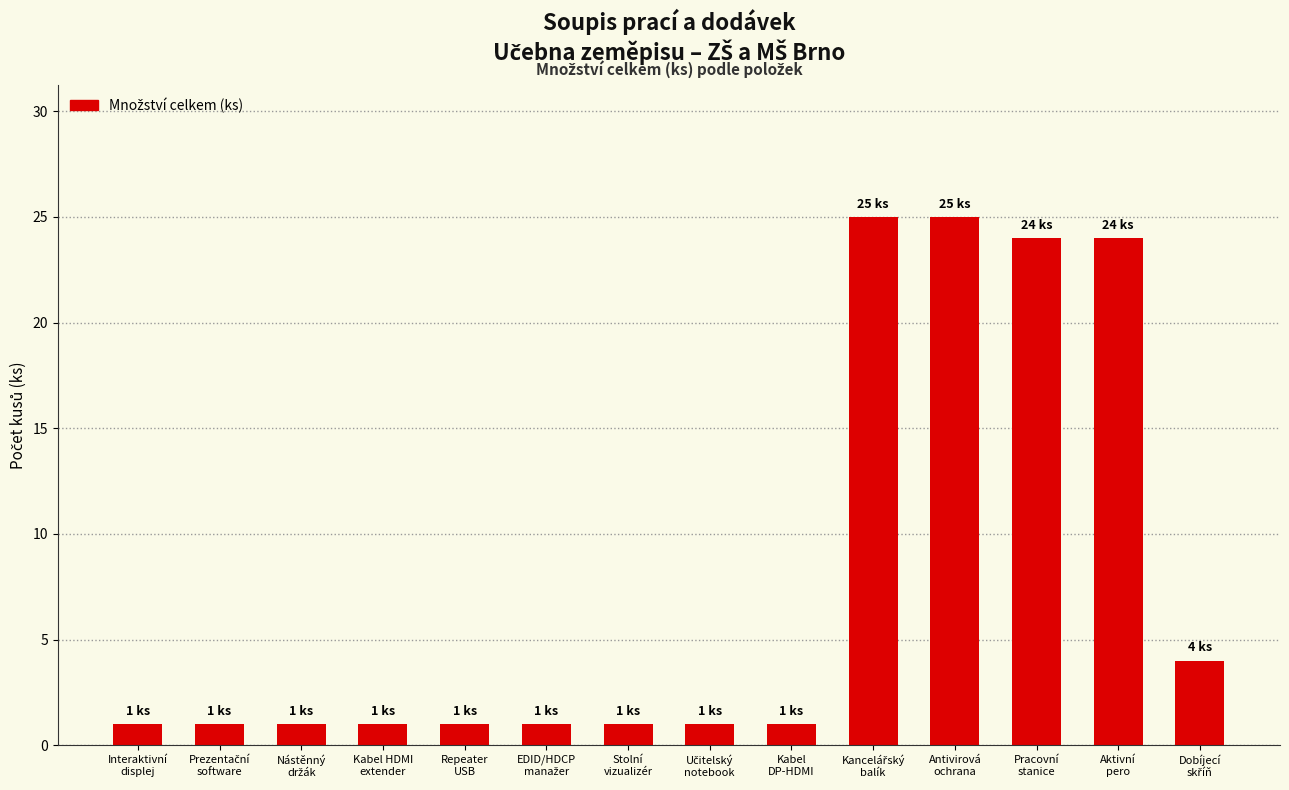

Count the number of data series in this chart.

1